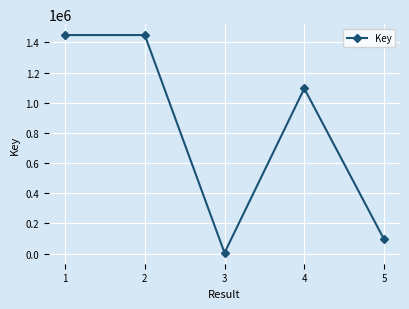

How many points are lower than both their immediate neighbors (excluding endpoints)?

1